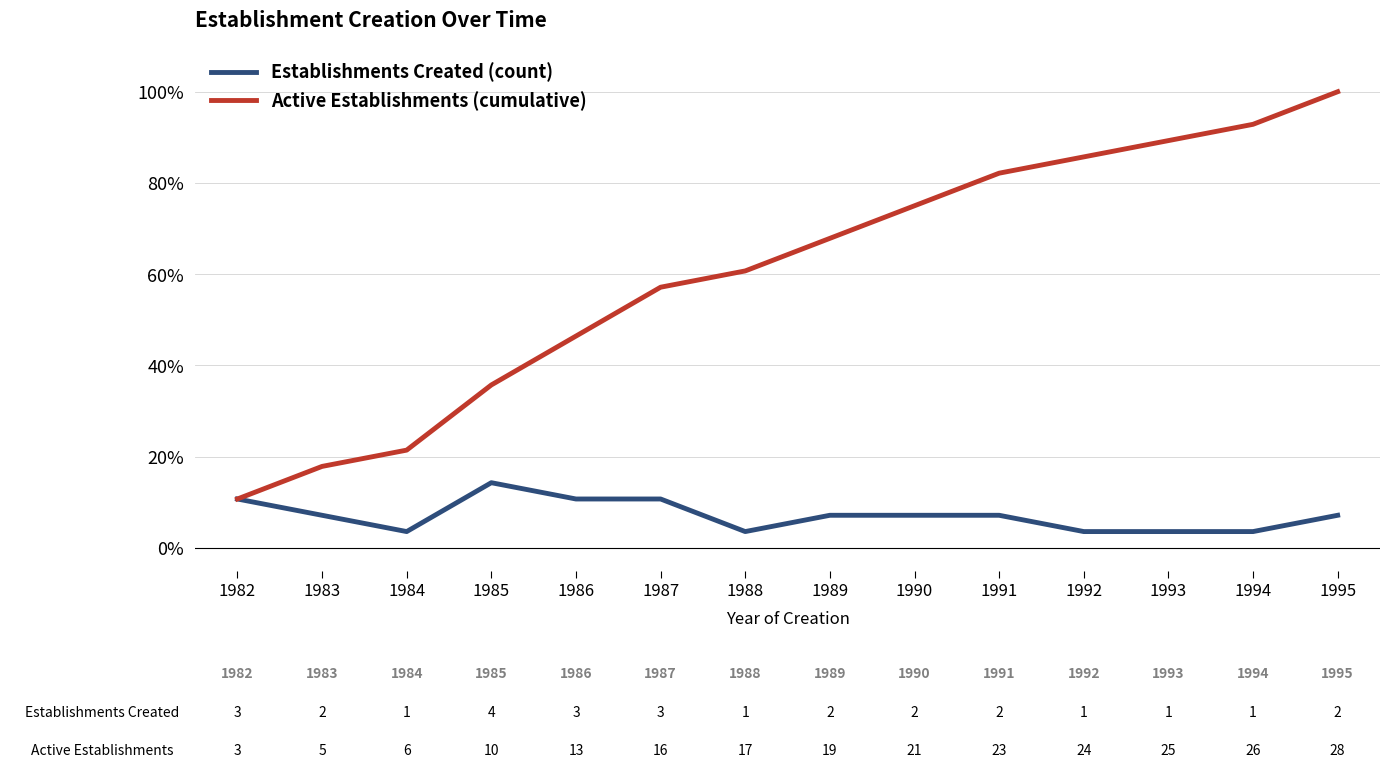

Does the chart display data point markers on the line(s)?

No